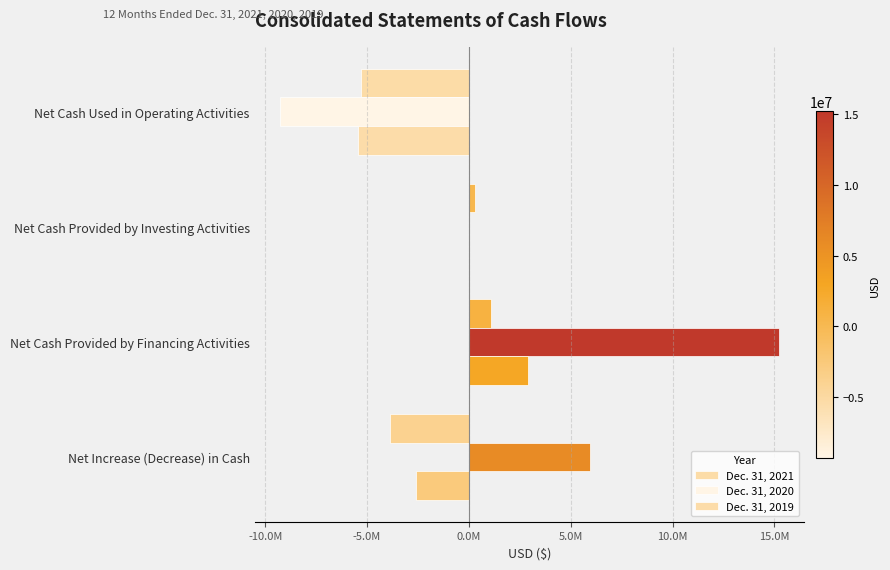

What is the minimum value for Dec. 31, 2021?

-5303479